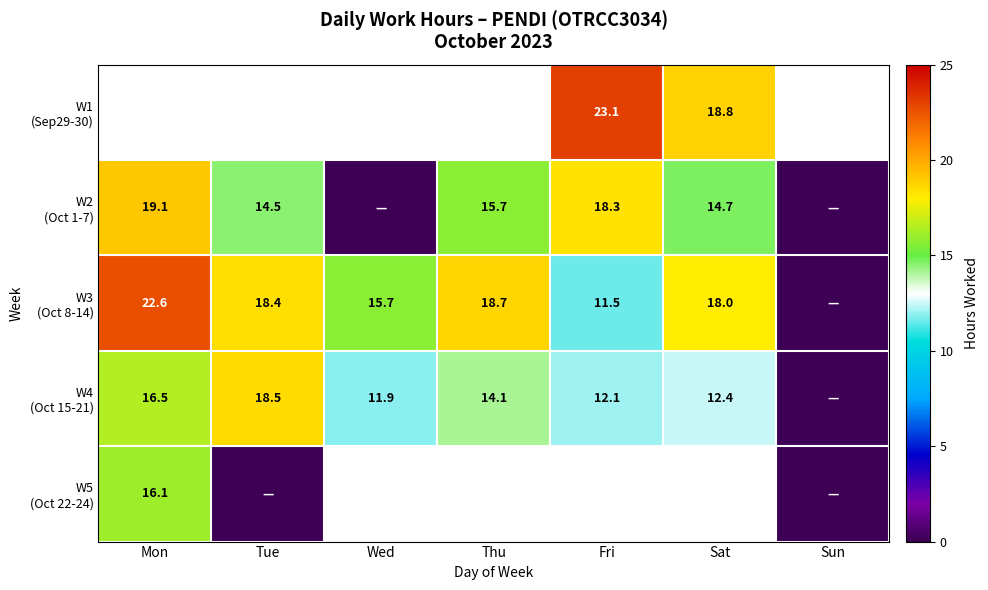

How many values in the W2 (Oct 1-7) series exceed 14?

5